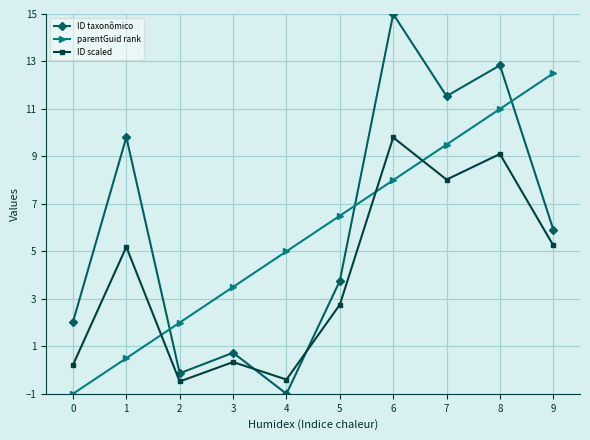

What is the value of the ID taxonômico point at the 2nd from the left?

9.8